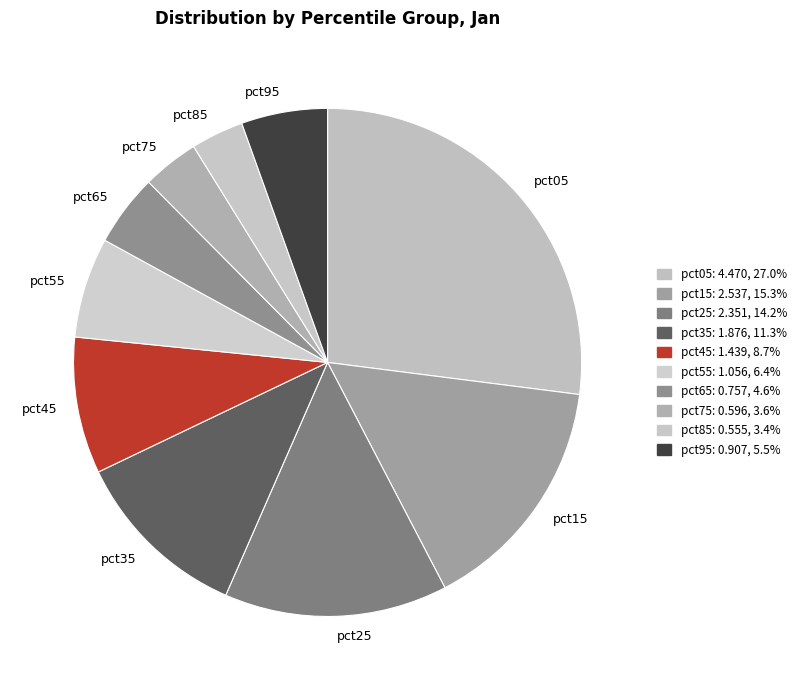

Which slice is the largest?

pct05